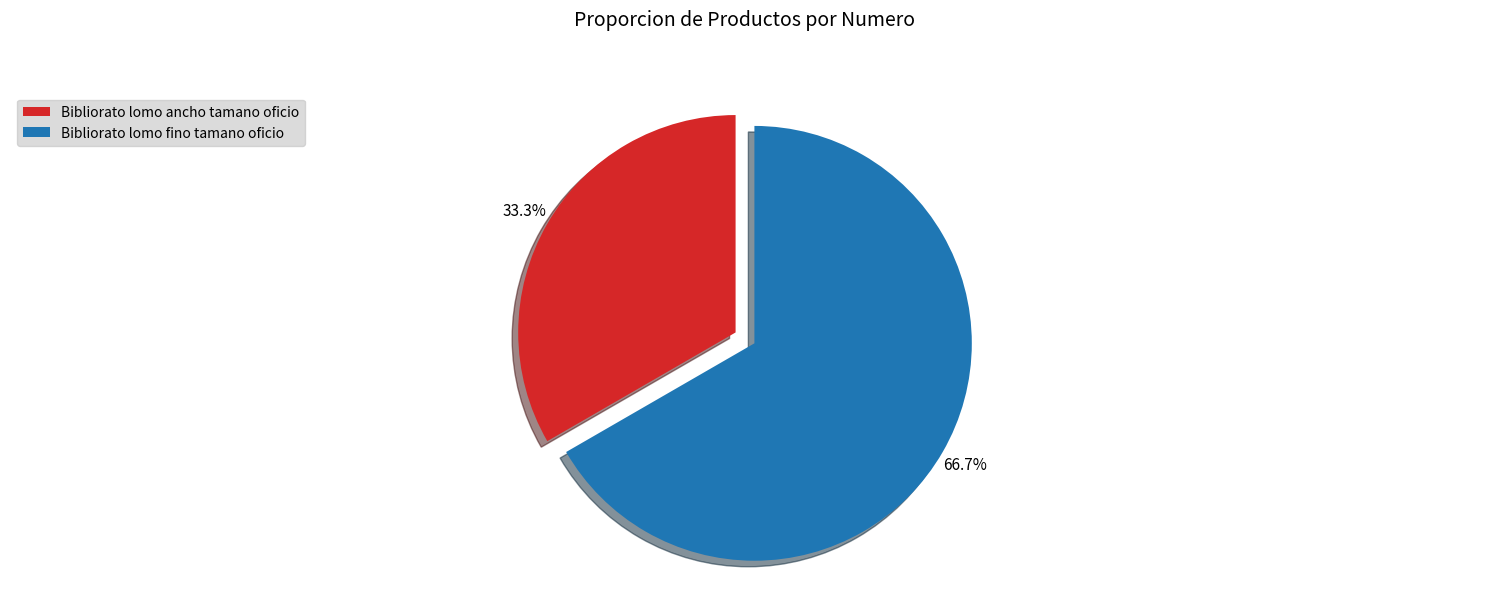

Does any single category account for the majority?

Yes